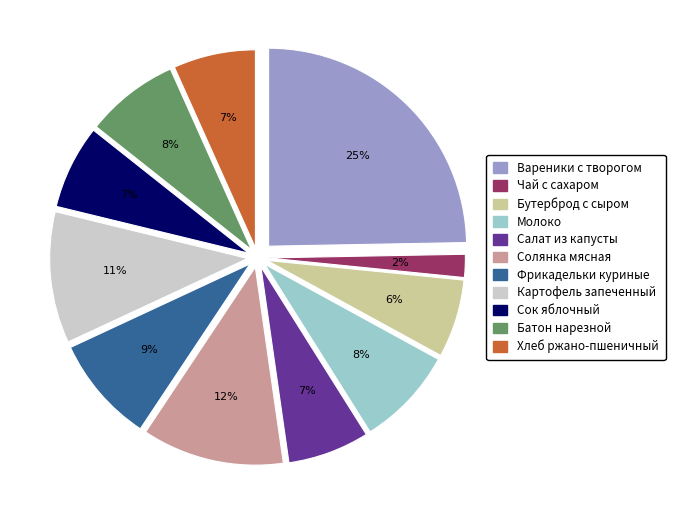

To the nearest percent, what percentage of the pie is Сок яблочный?

7%